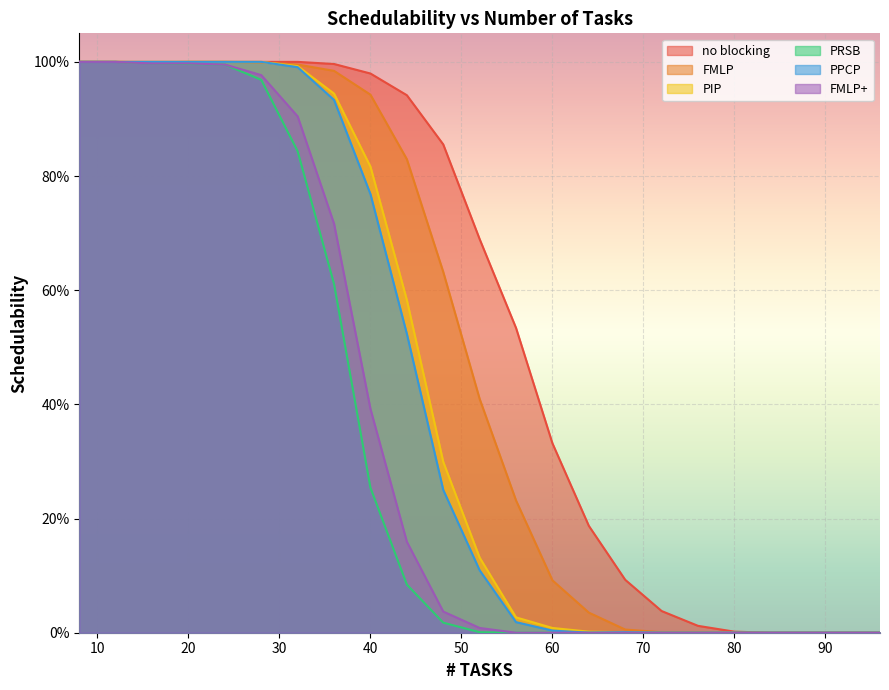

At how many categories does at least one series exceed 0?

19